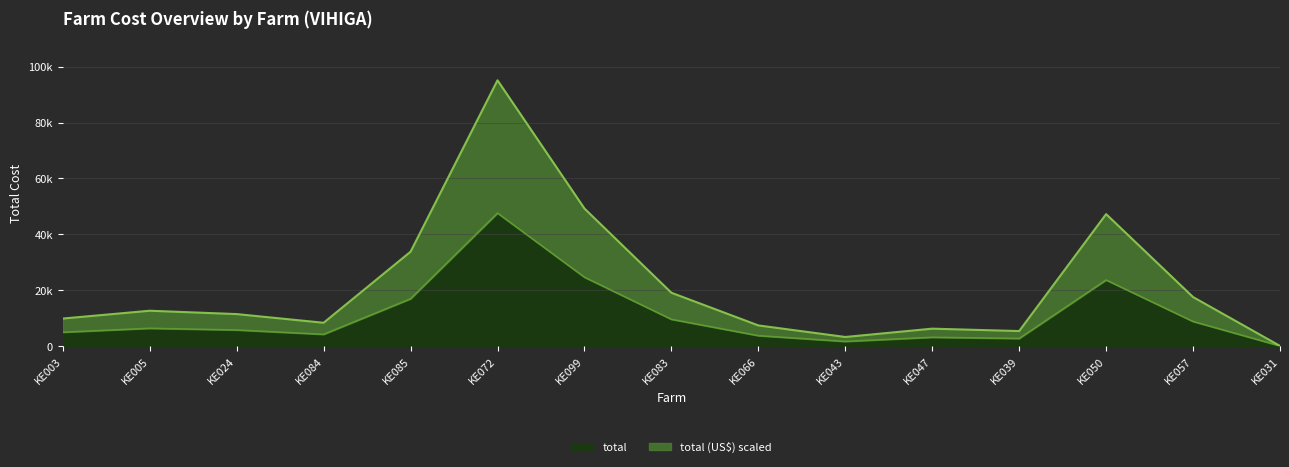

True or false: total (US$) has a value of 2160.0 at KE047.

False